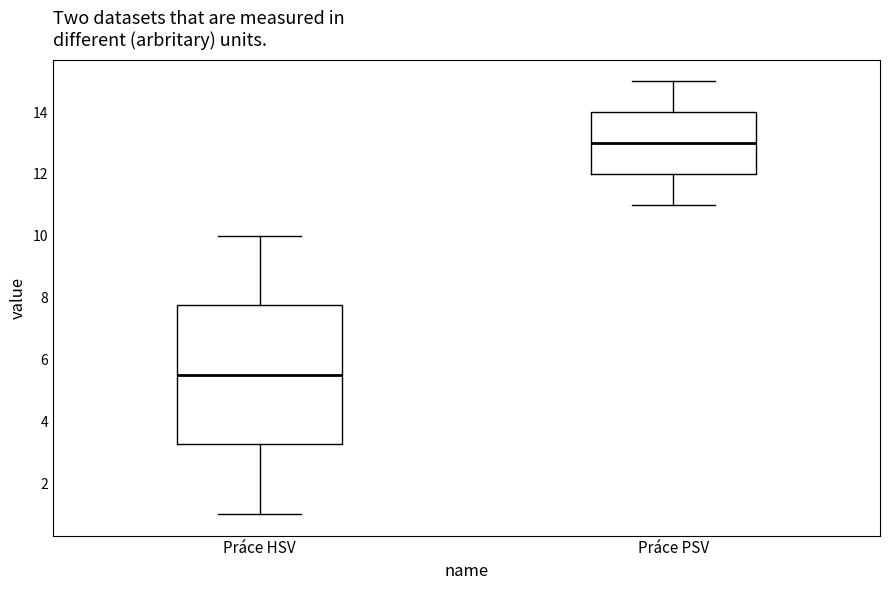

Where is the lower edge of the box for Práce HSV on the y-axis? The values are not printed on the chart, so give them approximately, as read against the axis.

3.2